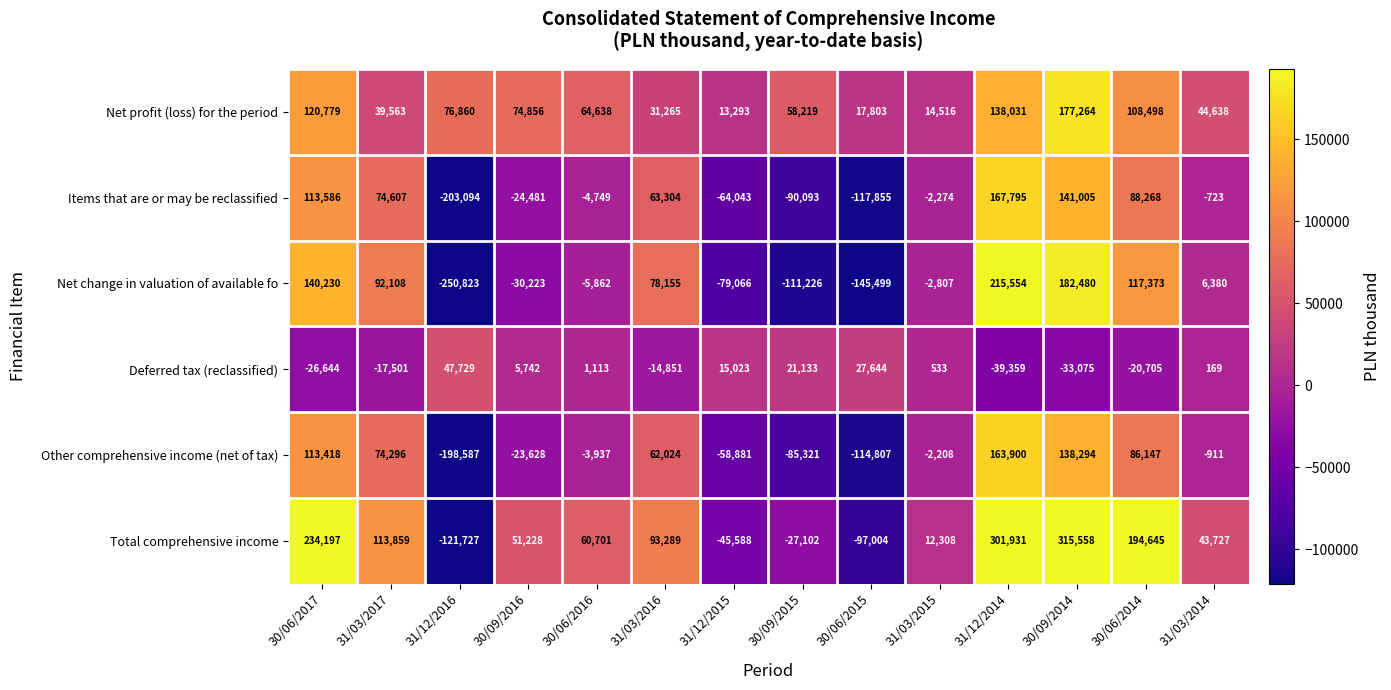

What is the difference between the highest and lowest values at 30/06/2017?

260841